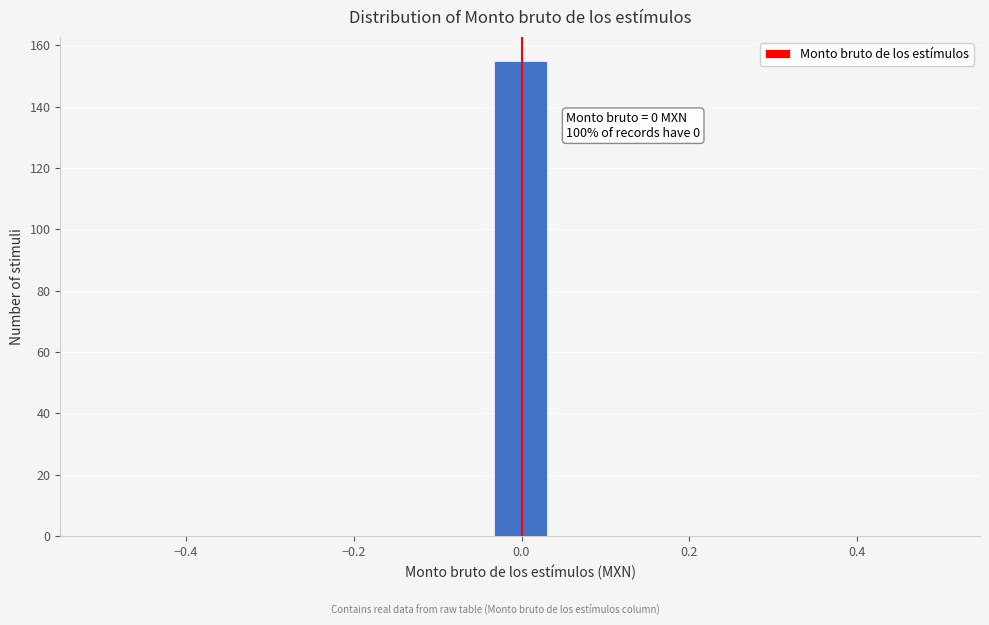

Around what value on the x-axis is the tallest bar? Give the approximate position of its centre, as read against the axis.

0.00